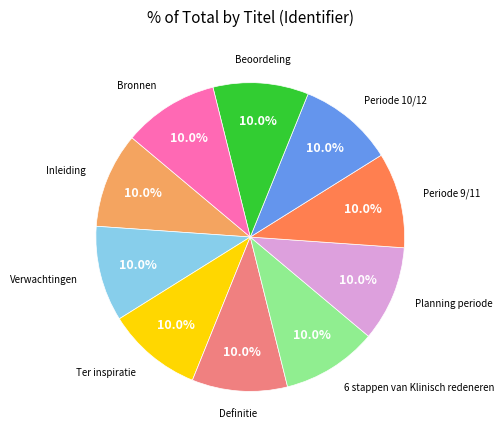

How many segments does this pie chart have?

10